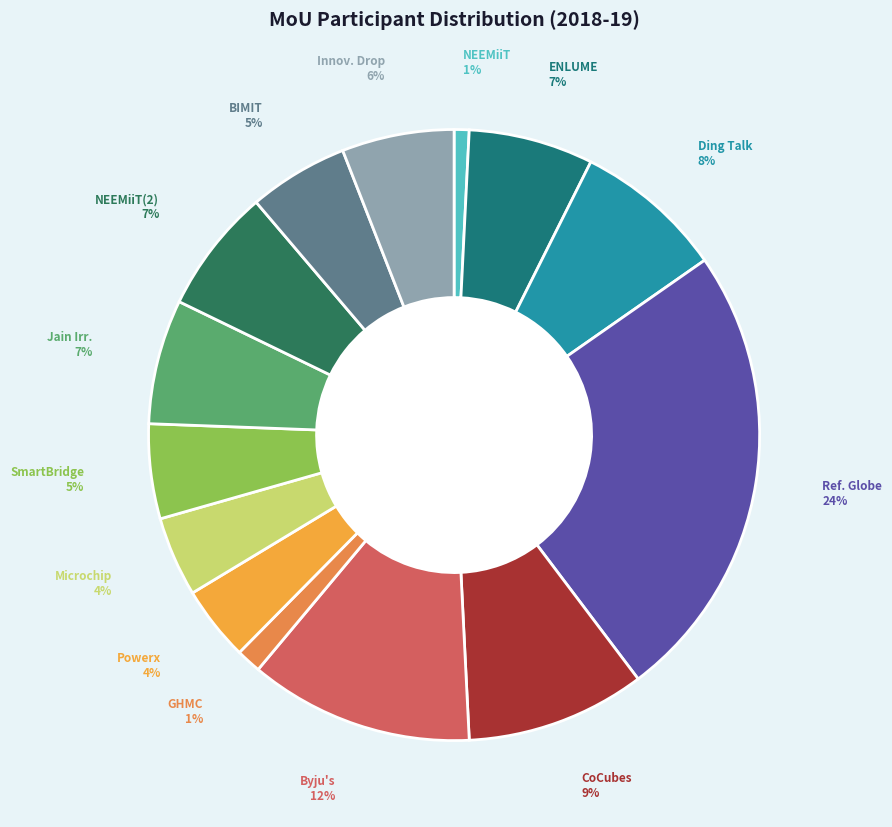

How many slices are in this pie chart?

14